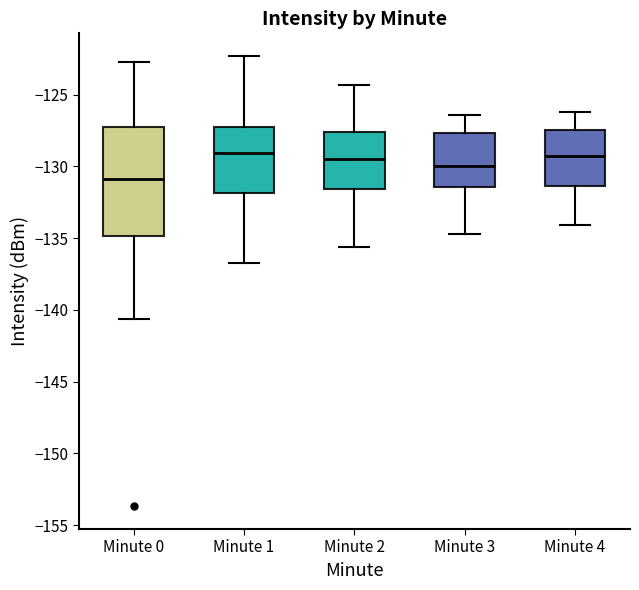

Reading left to right, read every box against the y-axis: the position of its median line, the range the box covers, and the ends of its whiskers. The values are not printed on the chart, so give them approximately, as read against the axis.

Minute 0: median -131.0, box -135.0 to -127.0, whiskers -140.5 to -122.5
Minute 1: median -129.0, box -132.0 to -127.0, whiskers -136.5 to -122.5
Minute 2: median -129.5, box -131.5 to -127.5, whiskers -135.5 to -124.5
Minute 3: median -130.0, box -131.5 to -127.5, whiskers -134.5 to -126.5
Minute 4: median -129.5, box -131.5 to -127.5, whiskers -134.0 to -126.0